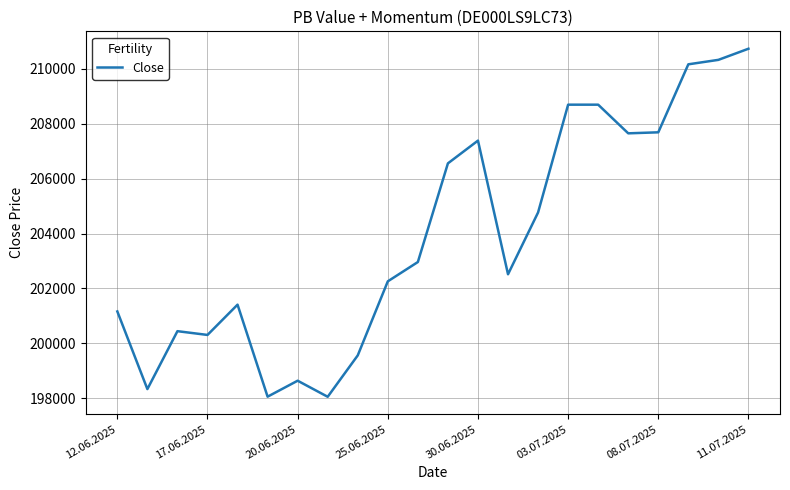

What is the difference between the maximum and minimum values?

12668